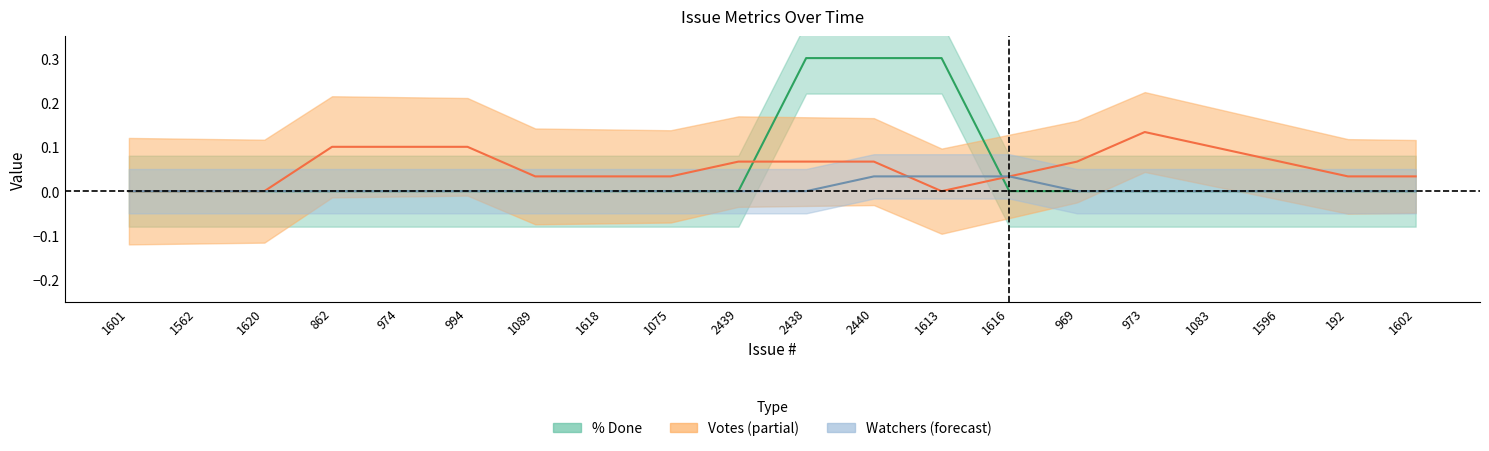

At which category is the sum across all series the highest?

2440